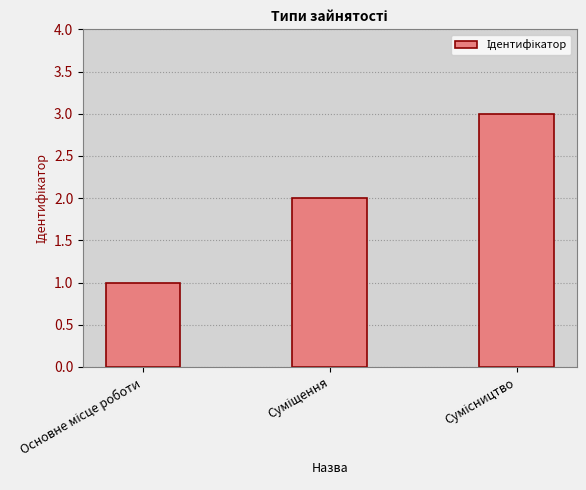

What is the smallest value displayed?

1